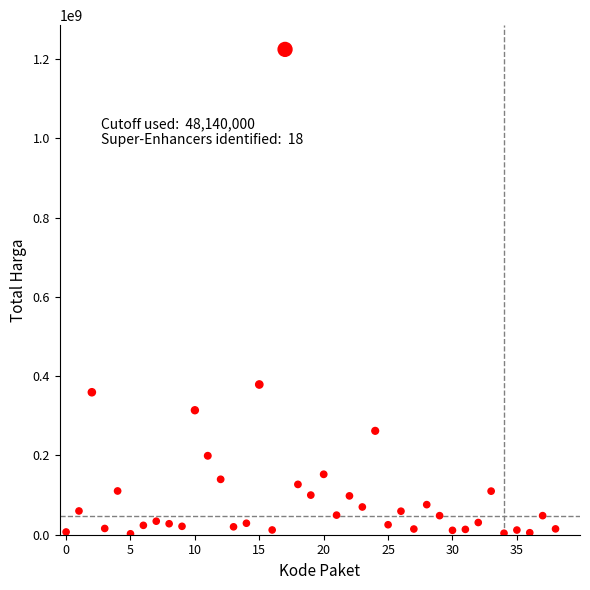

What Y value in the scatter plot is closest to 613538875?

379075000